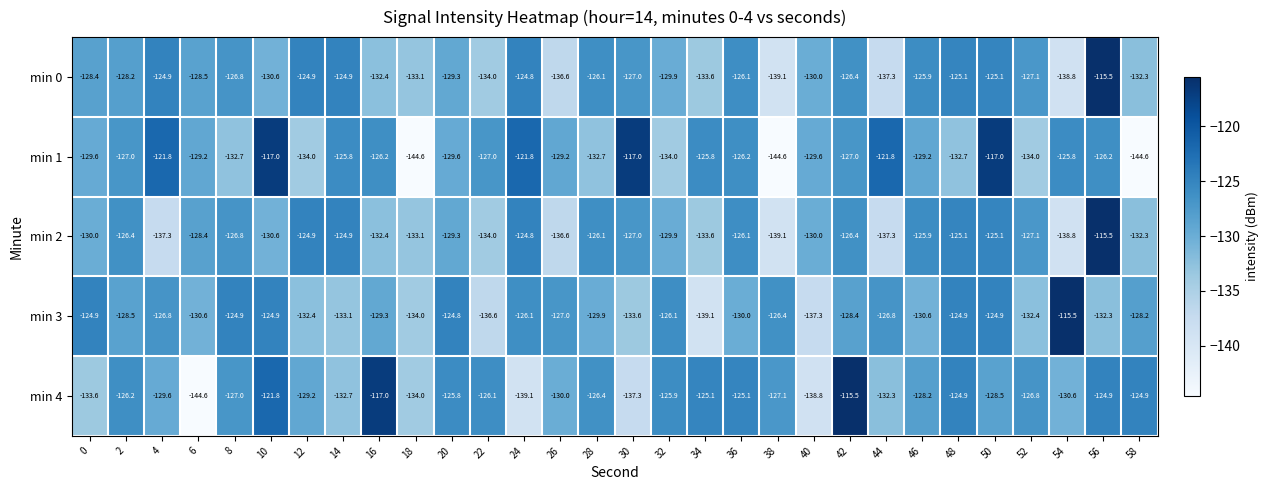

What is the greatest value displayed?

-115.5